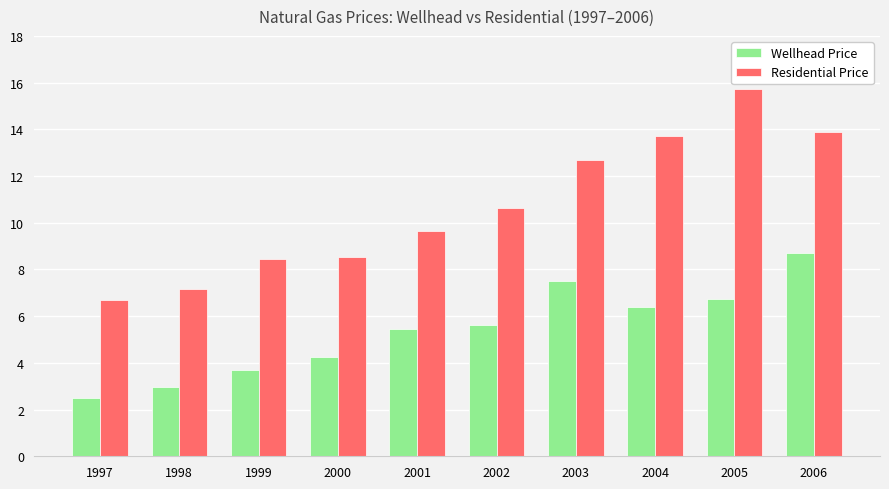

What is the value of the Wellhead Price bar at the 5th from the left?

5.5